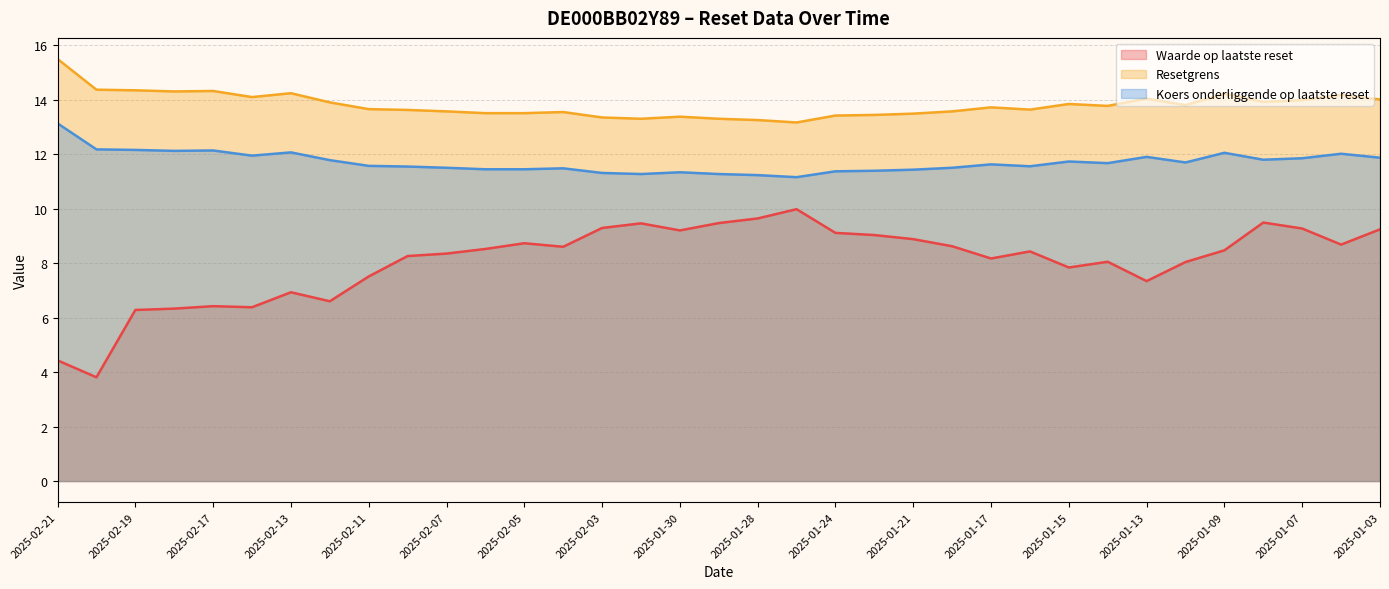

Rank the series by their average value, from lowest to highest.

Waarde op laatste reset, Koers onderliggende op laatste reset, Resetgrens